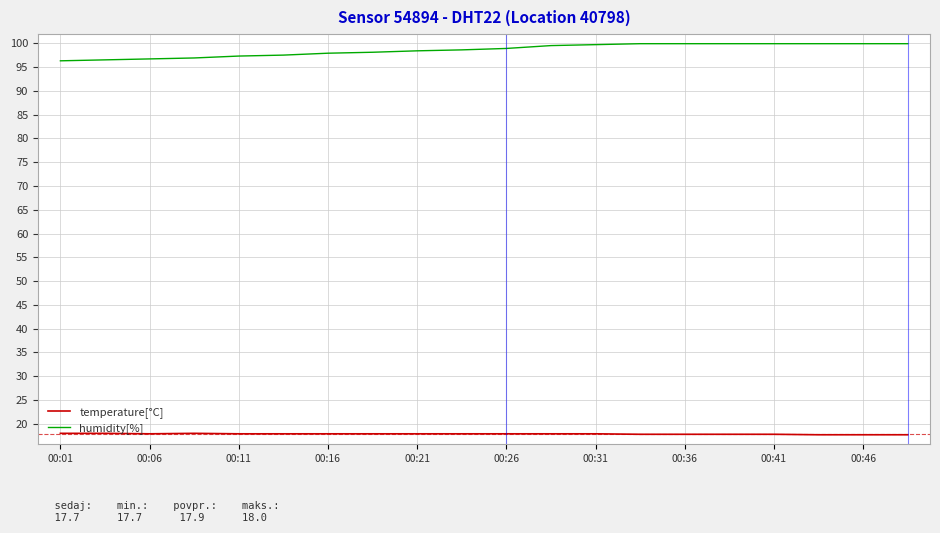

True or false: humidity[%] and temperature[°C] intersect in this chart.

False